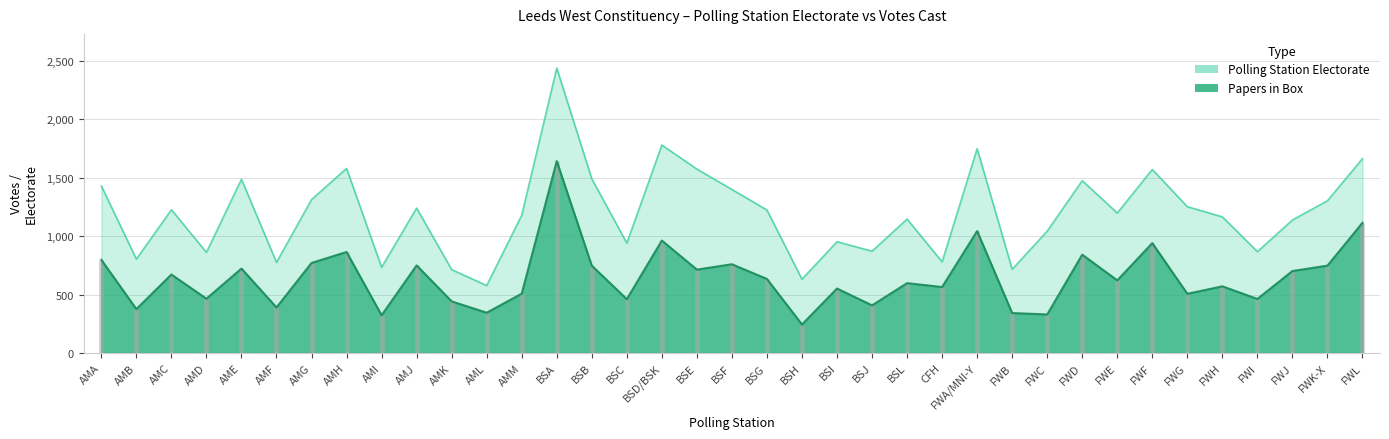

True or false: electorate and papers cross at least once.

False